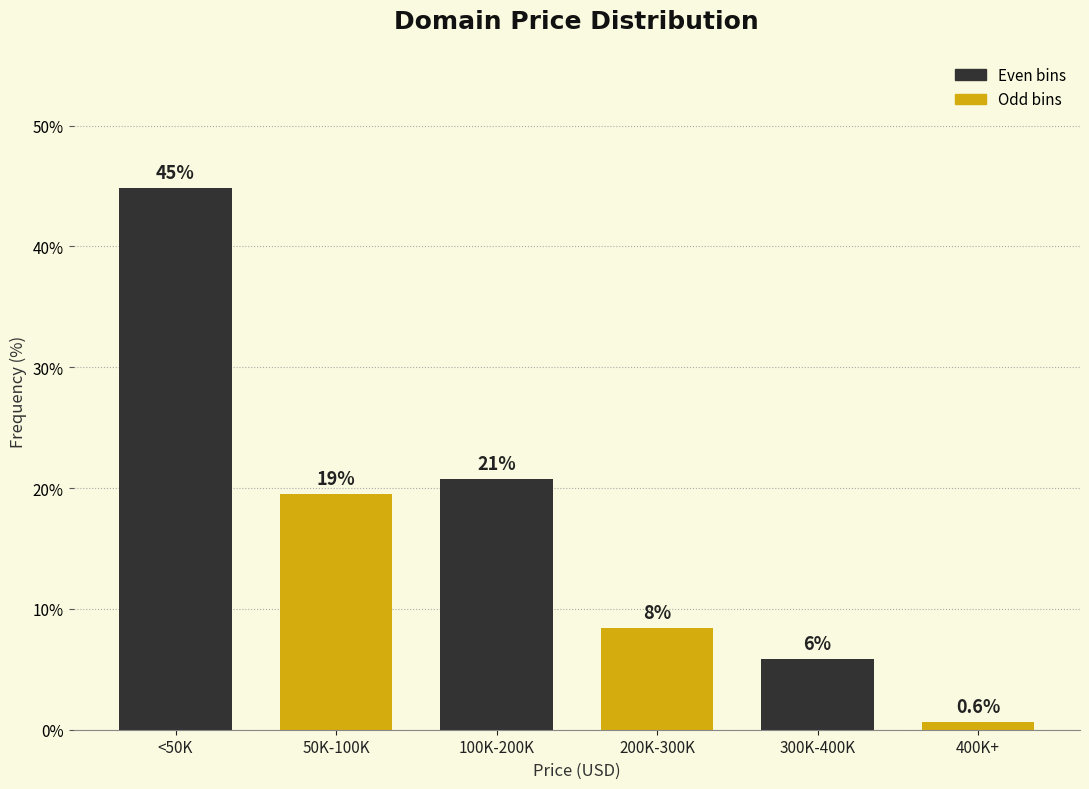

Are the bars horizontal?

No